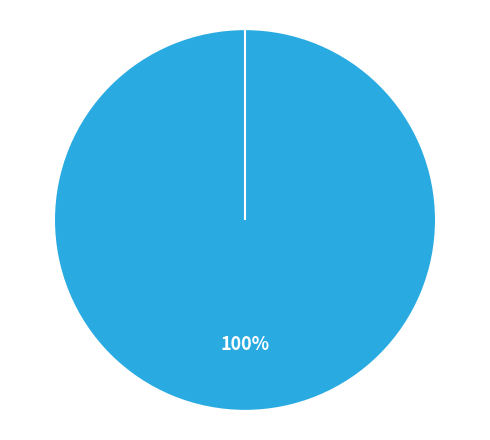

What percentage do Vote and Ticket together represent?

100.0%